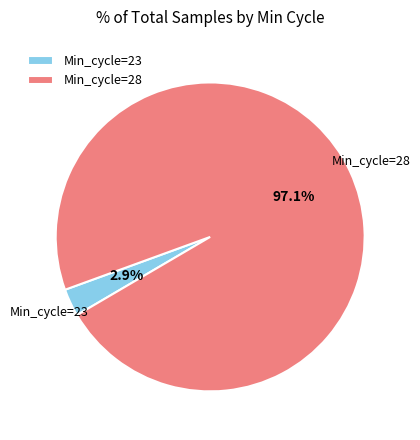

Is there a majority slice in this chart?

Yes